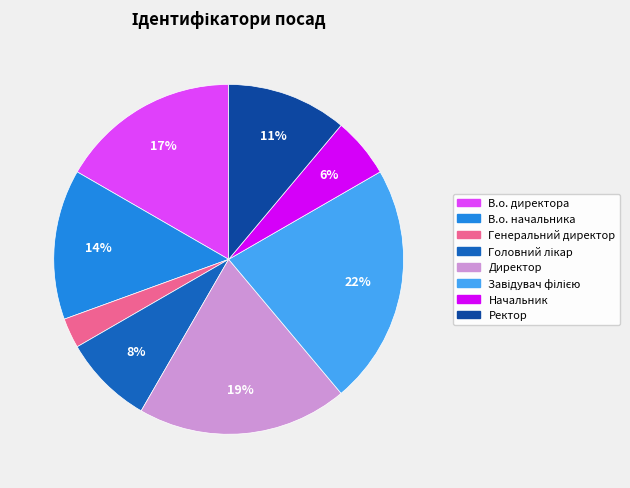

Approximately how many times larger is the value at Начальник compared to Генеральний директор?

2.0